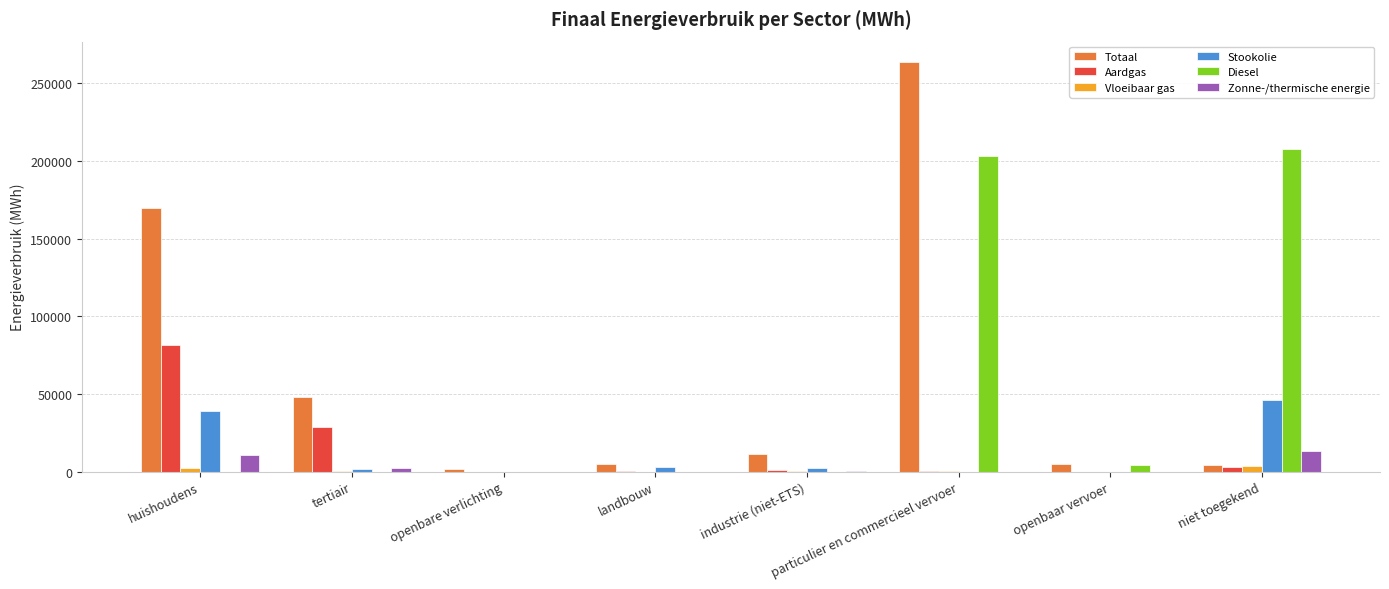

True or false: Stookolie has a value of 46295.2 at niet toegekend.

True